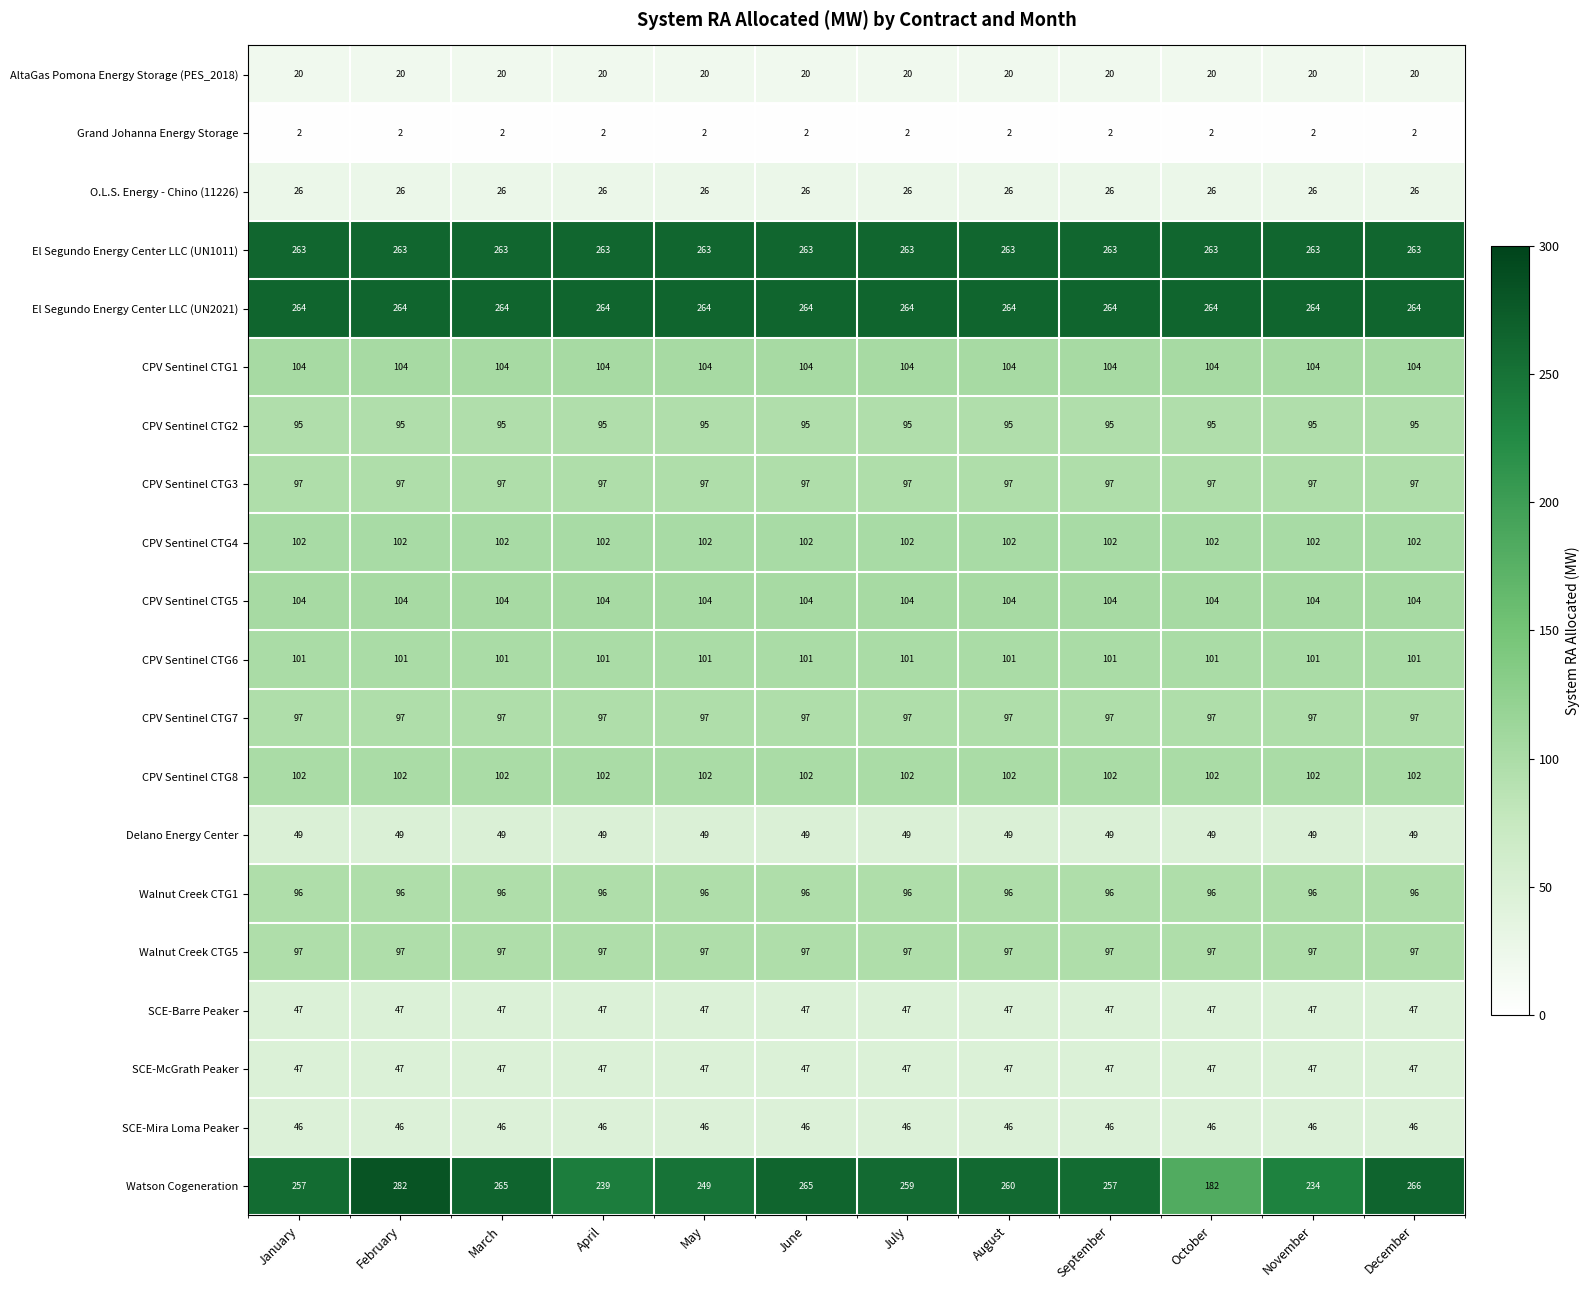

What is the approximate value of SCE-Barre Peaker at January?

47